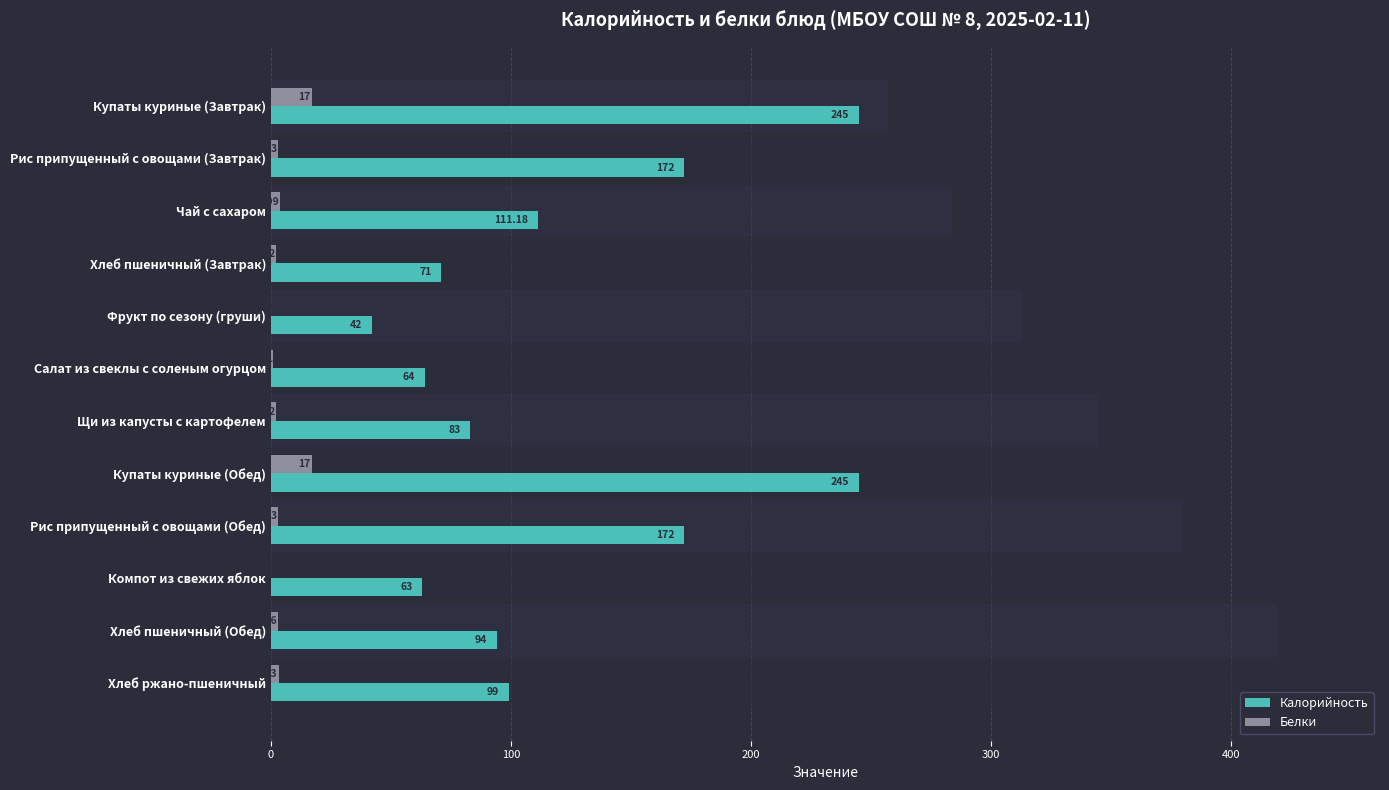

Rank the series by their average value, from lowest to highest.

Белки, Калорийность